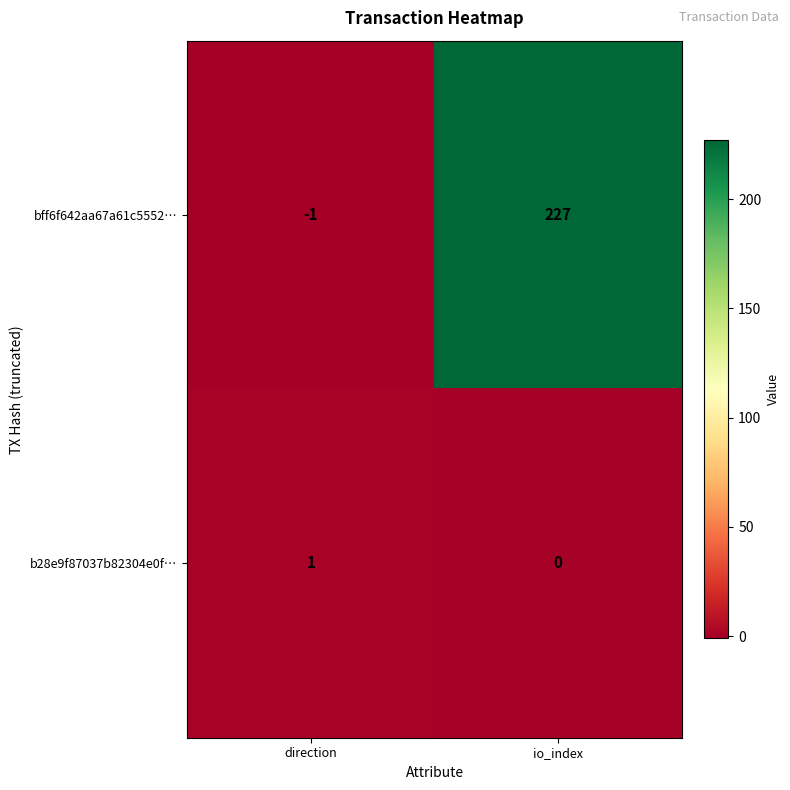

True or false: bff6f642aa67a61c5552… has a value of 82 at io_index.

False